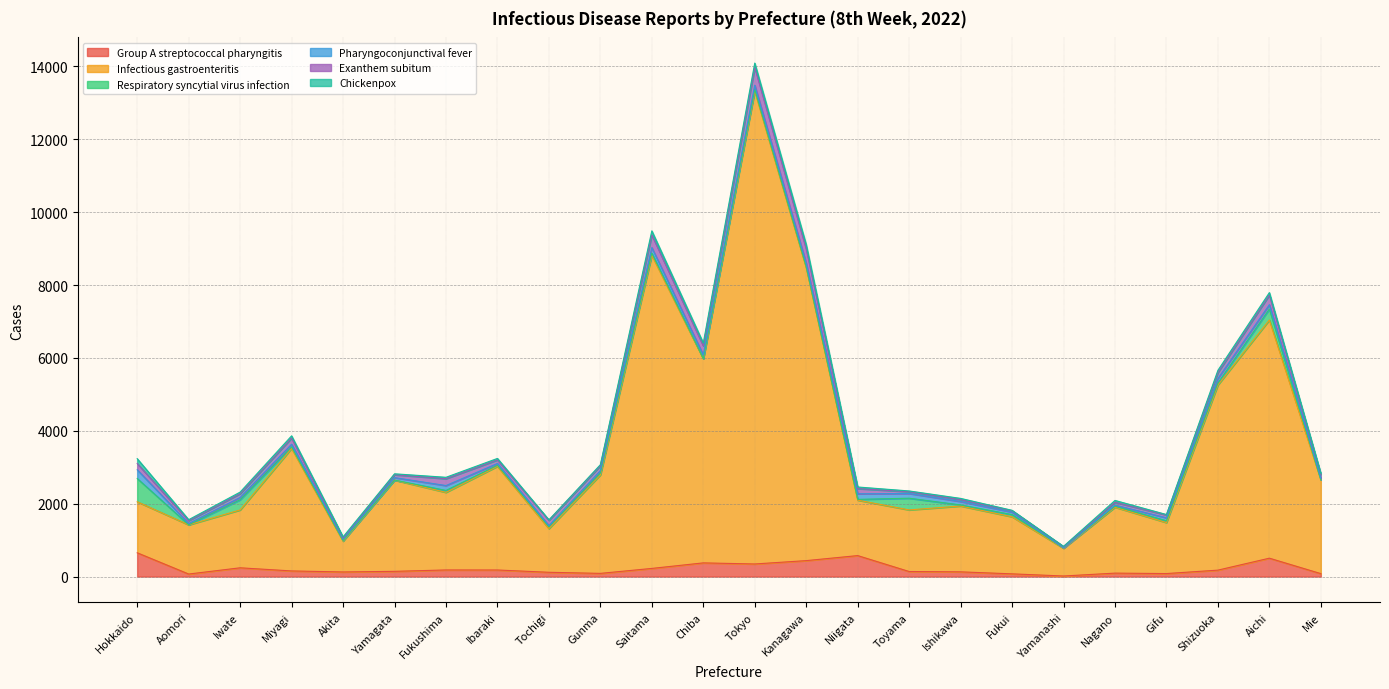

Reading left to right, extract all data points from this chart.

Group A streptococcal pharyngitis: Hokkaido=653	Aomori=70	Iwate=241	Miyagi=155	Akita=127	Yamagata=144	Fukushima=182	Ibaraki=181	Tochigi=118	Gunma=88	Saitama=224	Chiba=376	Tokyo=346	Kanagawa=438	Niigata=576	Toyama=139	Ishikawa=130	Fukui=75	Yamanashi=16	Nagano=95	Gifu=83	Shizuoka=177	Aichi=505	Mie=81
Infectious gastroenteritis: Hokkaido=1401	Aomori=1349	Iwate=1588	Miyagi=3363	Akita=845	Yamagata=2503	Fukushima=2129	Ibaraki=2845	Tochigi=1198	Gunma=2702	Saitama=8595	Chiba=5601	Tokyo=12976	Kanagawa=8034	Niigata=1522	Toyama=1691	Ishikawa=1807	Fukui=1566	Yamanashi=760	Nagano=1809	Gifu=1399	Shizuoka=5081	Aichi=6537	Mie=2573
Respiratory syncytial virus infection: Hokkaido=638	Aomori=2	Iwate=280	Miyagi=41	Akita=17	Yamagata=1	Fukushima=53	Ibaraki=29	Tochigi=54	Gunma=52	Saitama=58	Chiba=5	Tokyo=46	Kanagawa=30	Niigata=21	Toyama=321	Ishikawa=29	Fukui=60	Yamanashi=11	Nagano=28	Gifu=49	Shizuoka=55	Aichi=302	Mie=1
Pharyngoconjunctival fever: Hokkaido=239	Aomori=36	Iwate=62	Miyagi=74	Akita=34	Yamagata=68	Fukushima=134	Ibaraki=50	Tochigi=29	Gunma=65	Saitama=152	Chiba=101	Tokyo=118	Kanagawa=96	Niigata=153	Toyama=129	Ishikawa=95	Fukui=68	Yamanashi=1	Nagano=29	Gifu=82	Shizuoka=124	Aichi=118	Mie=47
Exanthem subitum: Hokkaido=173	Aomori=78	Iwate=104	Miyagi=169	Akita=37	Yamagata=79	Fukushima=189	Ibaraki=98	Tochigi=145	Gunma=135	Saitama=347	Chiba=249	Tokyo=488	Kanagawa=392	Niigata=143	Toyama=49	Ishikawa=51	Fukui=37	Yamanashi=33	Nagano=78	Gifu=78	Shizuoka=163	Aichi=265	Mie=101
Chickenpox: Hokkaido=132	Aomori=27	Iwate=44	Miyagi=61	Akita=30	Yamagata=26	Fukushima=38	Ibaraki=40	Tochigi=13	Gunma=29	Saitama=112	Chiba=79	Tokyo=119	Kanagawa=119	Niigata=44	Toyama=21	Ishikawa=34	Fukui=13	Yamanashi=9	Nagano=51	Gifu=12	Shizuoka=61	Aichi=67	Mie=27